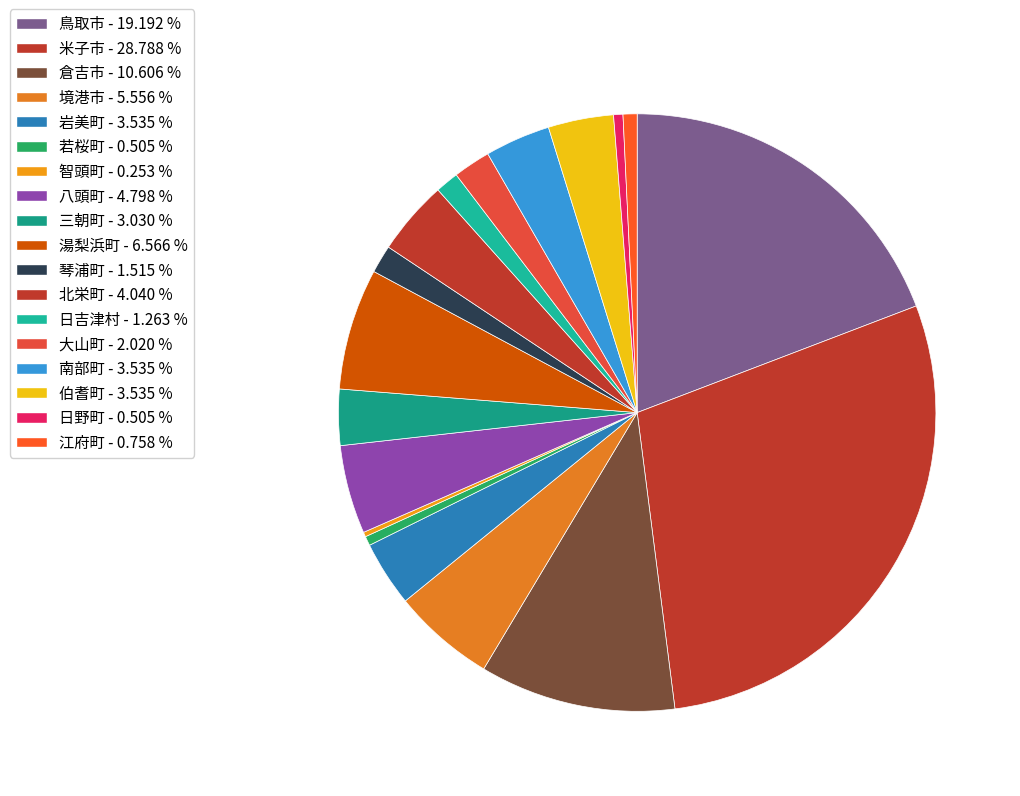

Is there any slice that represents more than half of the pie?

No